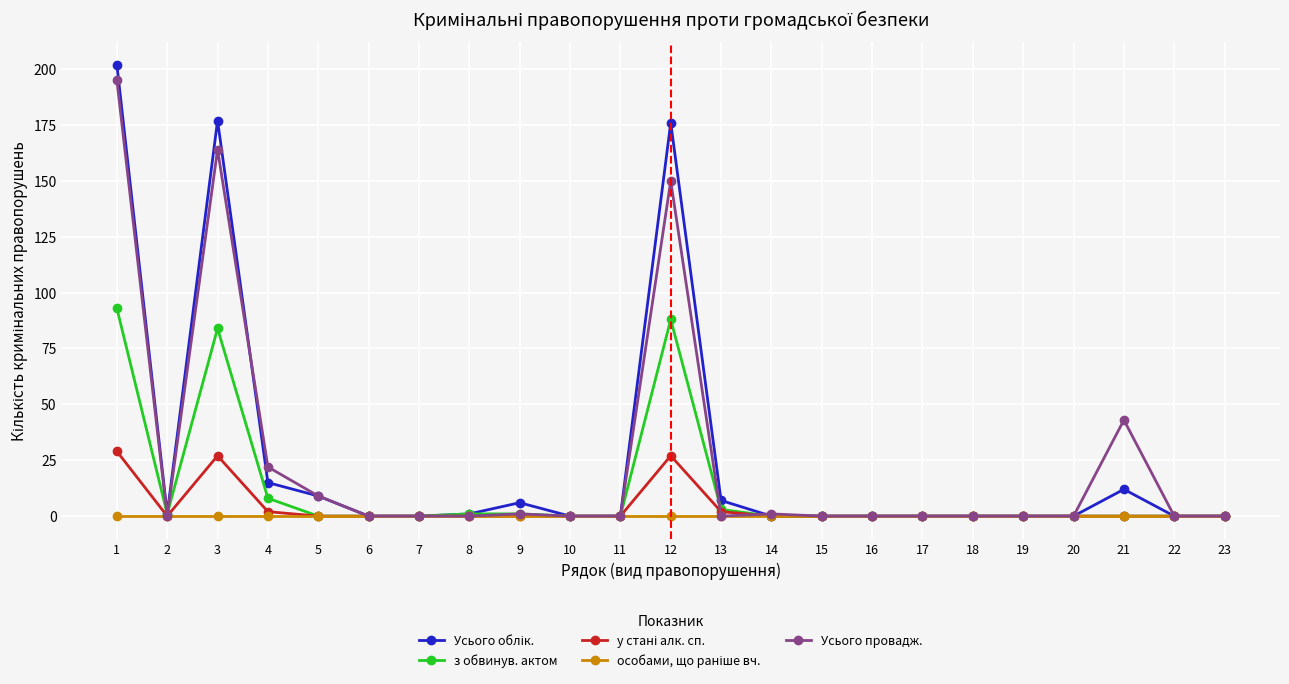

Count the number of categories in the chart.

23